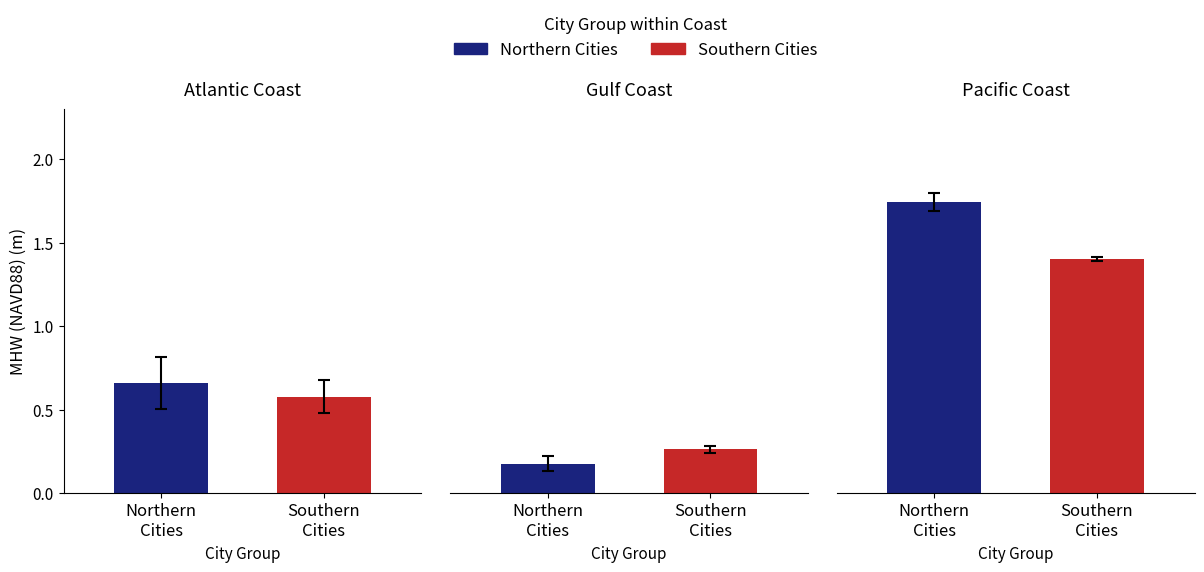

True or false: Pacific Coast has a value of 0.8 at City 8.

False